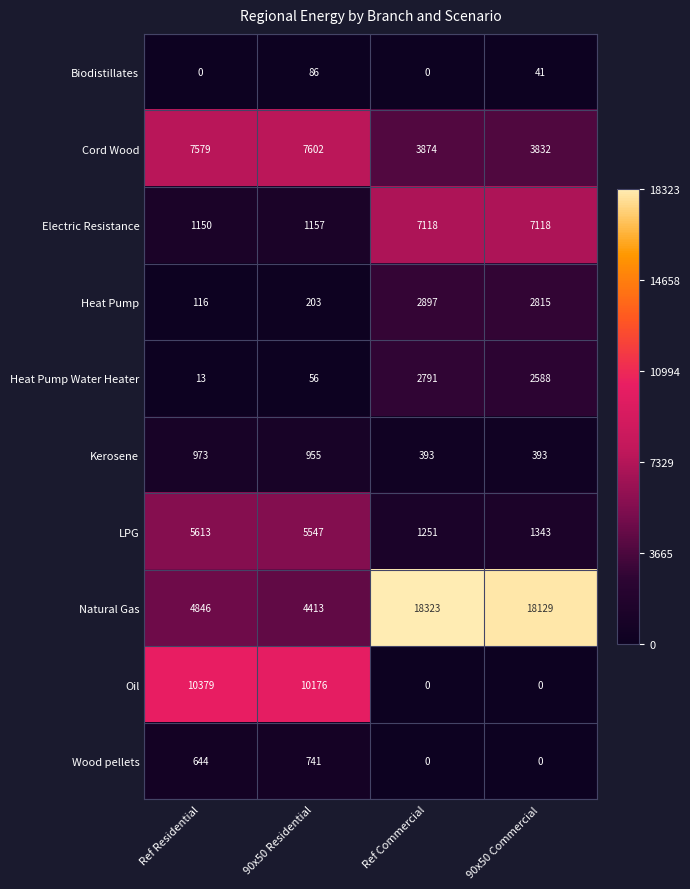

At Ref Residential, list the series in order from largest to smallest.

Oil, Cord Wood, LPG, Natural Gas, Electric Resistance, Kerosene, Wood pellets, Heat Pump, Heat Pump Water Heater, Biodistillates